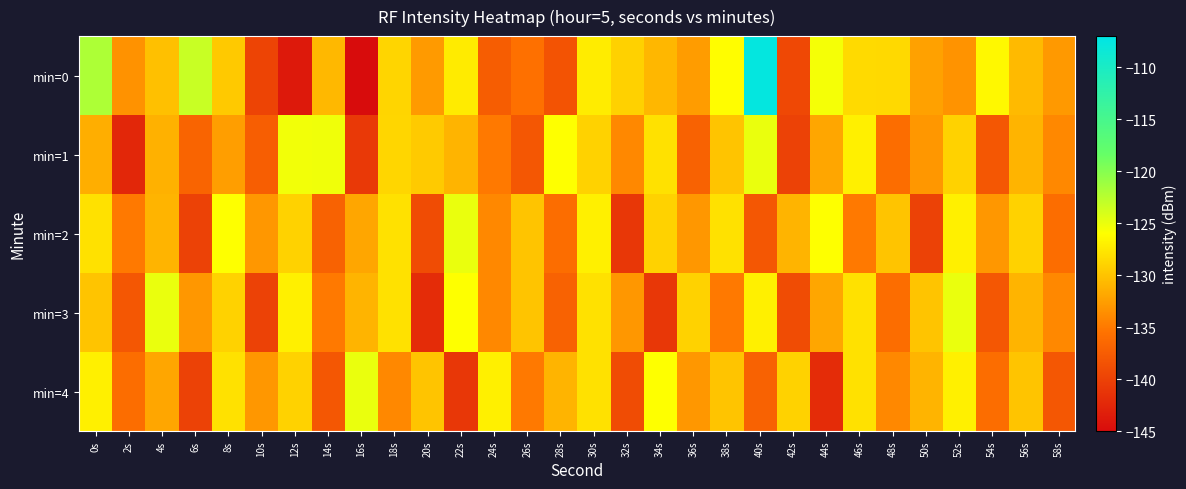

Between 30s and 52s, which is larger?

30s